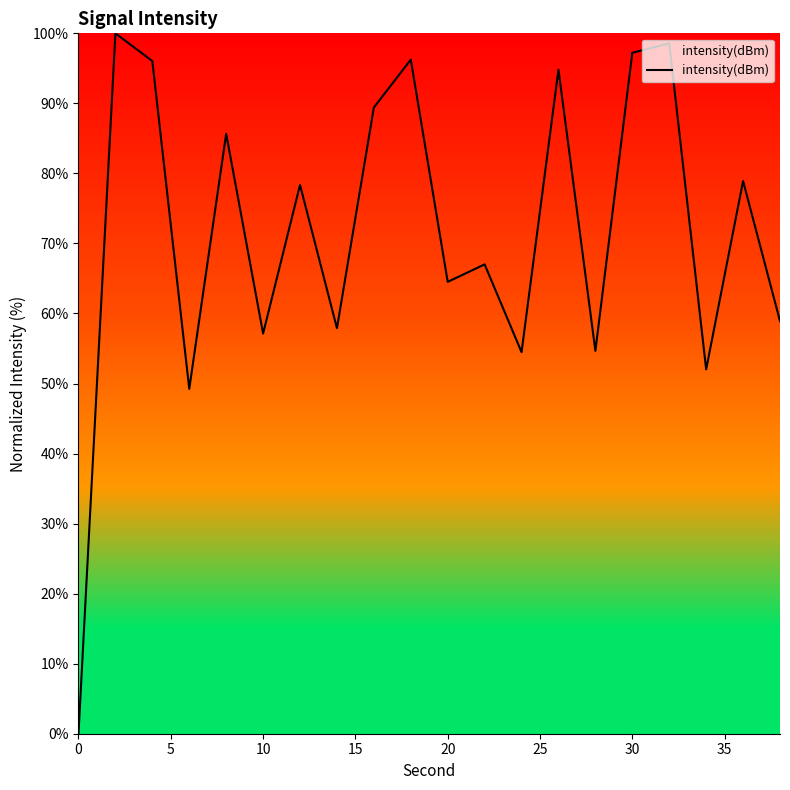

What is the maximum value shown in the chart?

100.0